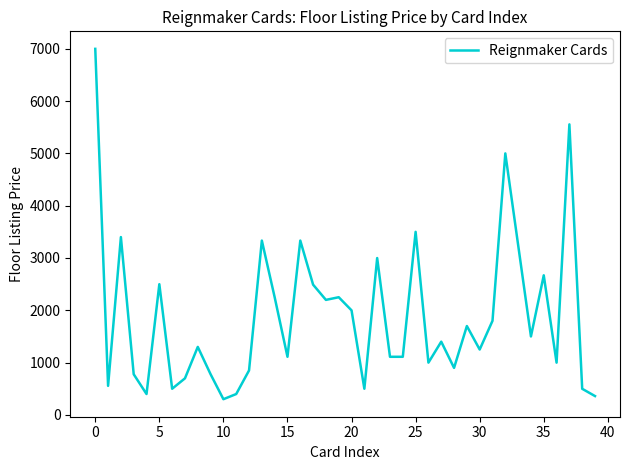

What is the smallest value displayed?

300.0